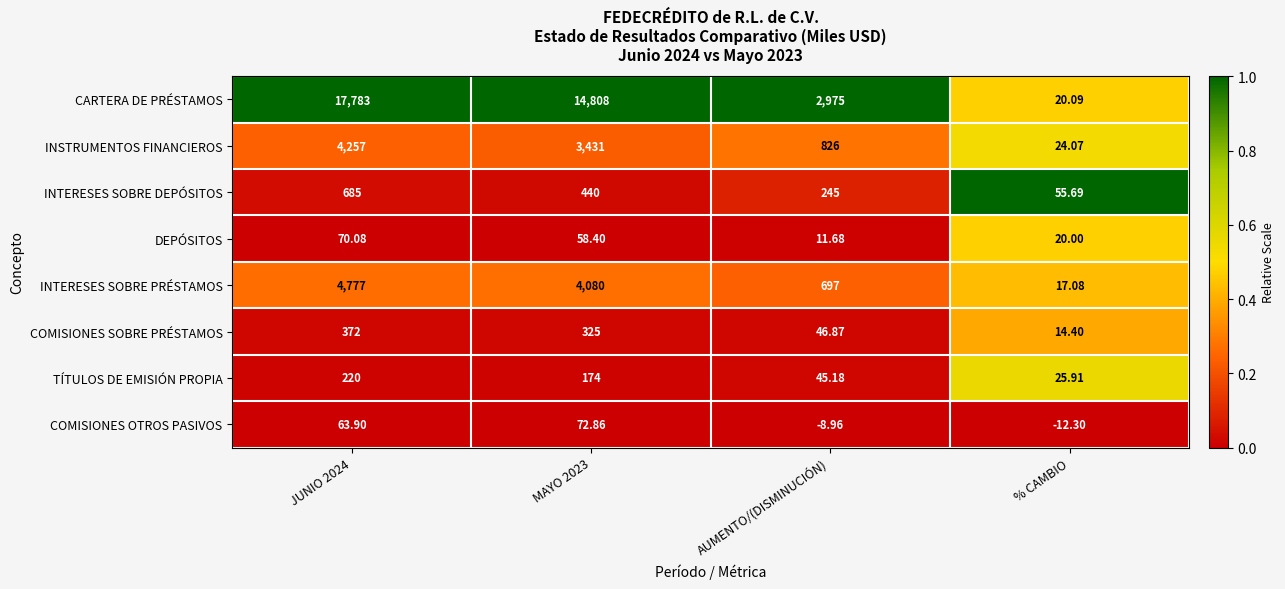

At AUMENTO/(DISMINUCIÓN), list the series in order from largest to smallest.

CARTERA DE PRÉSTAMOS, INSTRUMENTOS FINANCIEROS, INTERESES SOBRE PRÉSTAMOS, INTERESES SOBRE DEPÓSITOS, COMISIONES SOBRE PRÉSTAMOS, TÍTULOS DE EMISIÓN PROPIA, DEPÓSITOS, COMISIONES OTROS PASIVOS